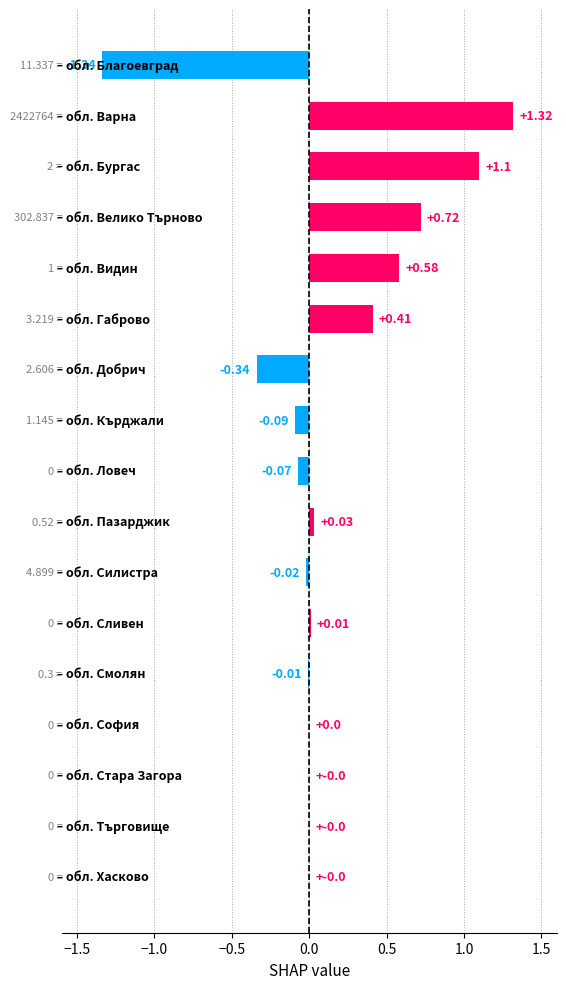

How many series are shown in this chart?

1